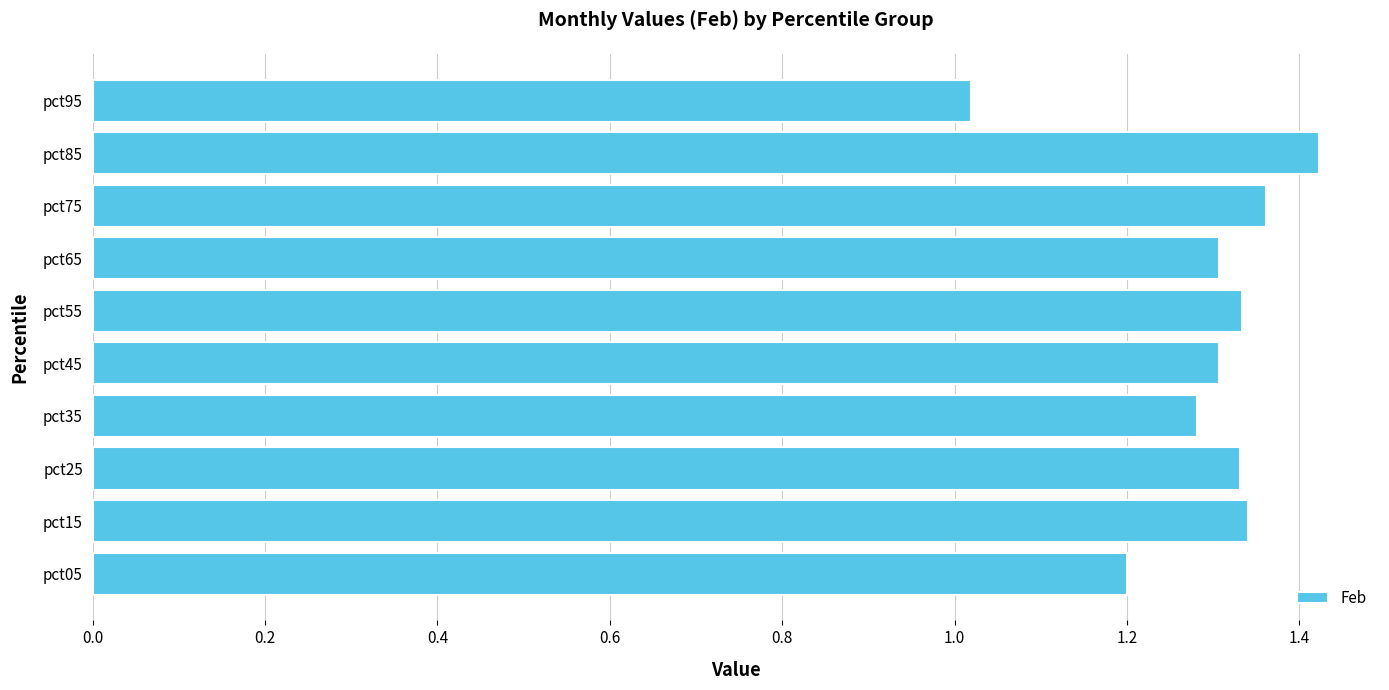

Which category has the lowest value across all series?

pct95